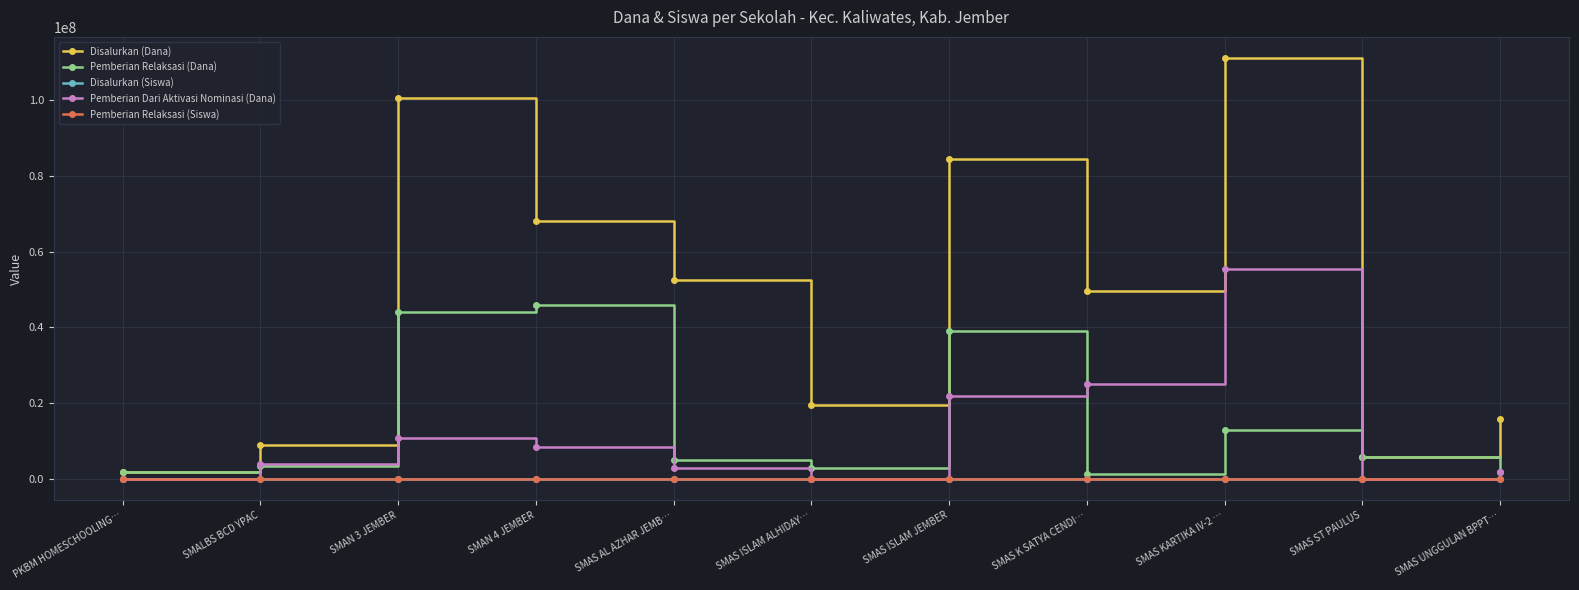

What position from the left is SMALBS BCD YPAC?

2